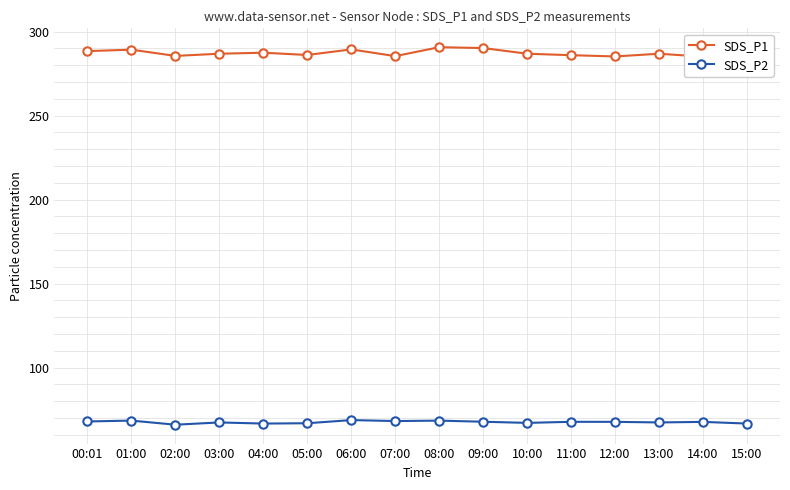

What is the average value of the SDS_P2 series?

67.5